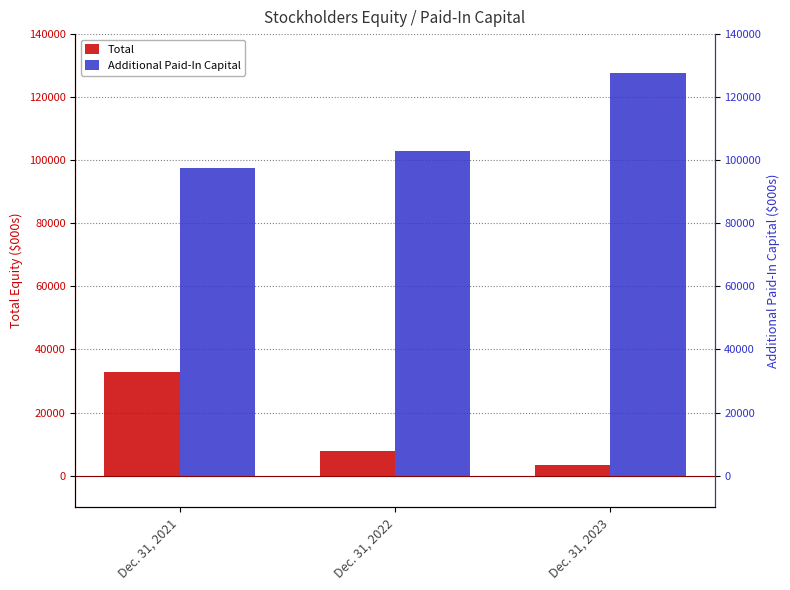

Which has a higher value, Dec. 31, 2023 or Dec. 31, 2021?

Dec. 31, 2021